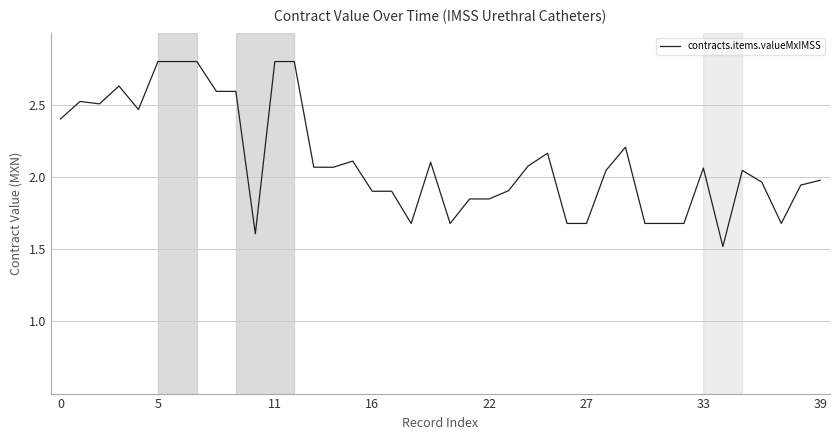

What is the difference between the maximum and minimum values?

1.3